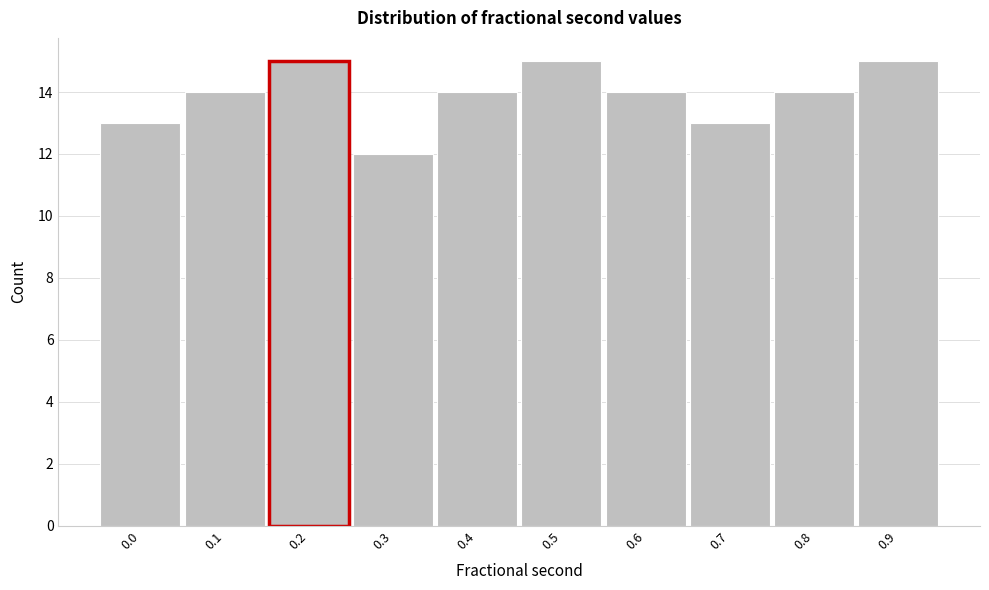

Reading left to right, list all the values displayed in this chart.

0.0=13	0.1=14	0.2=15	0.3=12	0.4=14	0.5=15	0.6=14	0.7=13	0.8=14	0.9=15